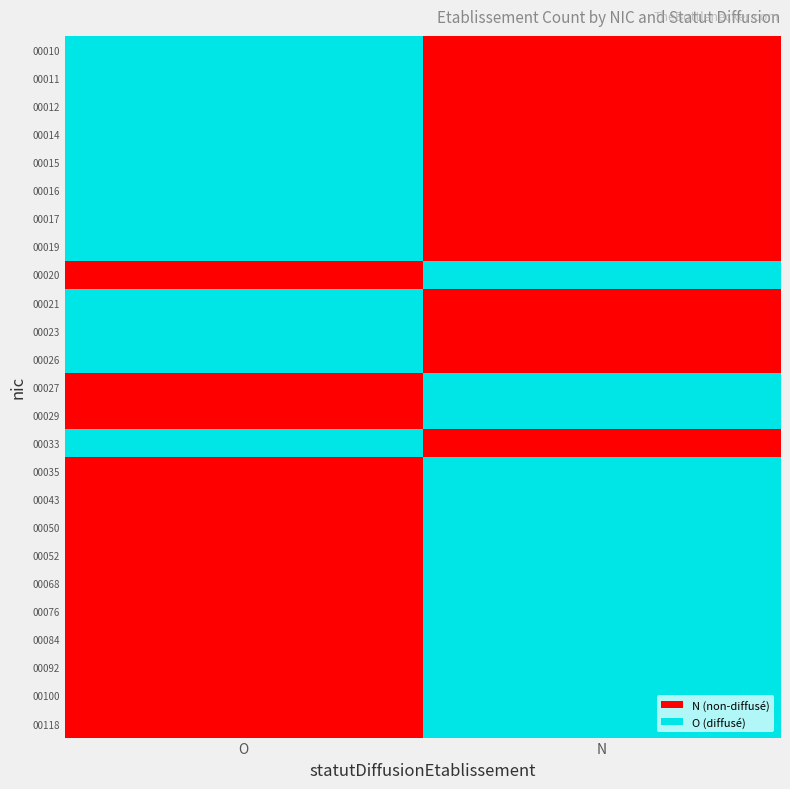

At how many categories does at least one series exceed 0?

2